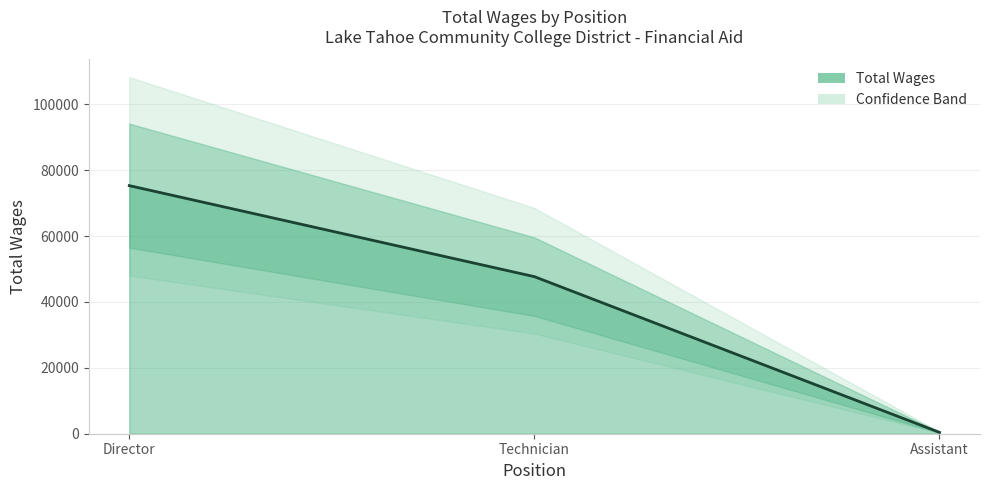

Count the values in the range 410 to 75288.

3